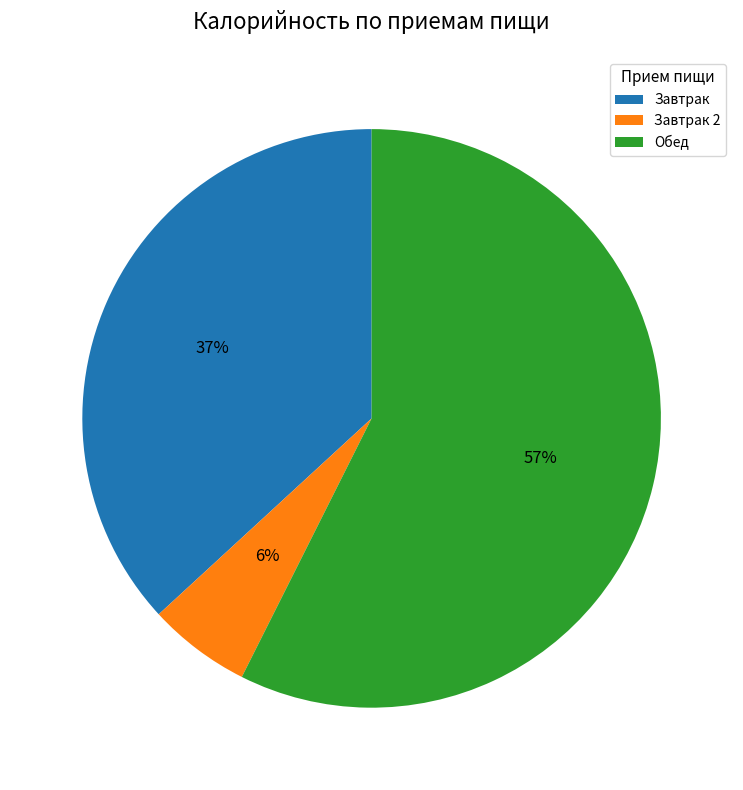

Do Обед and Завтрак 2 together represent more than half of the pie?

Yes